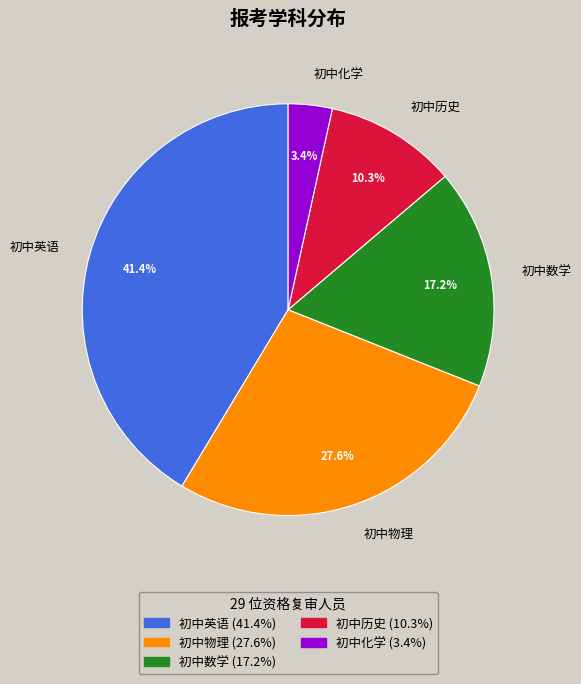

Between 初中英语 and 初中物理, which is larger?

初中英语